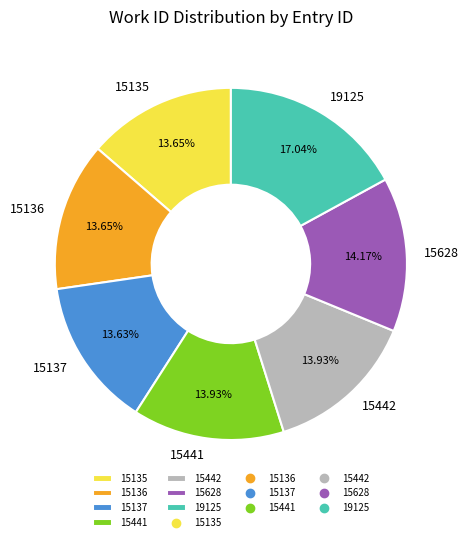

Count the number of slices in the pie.

7